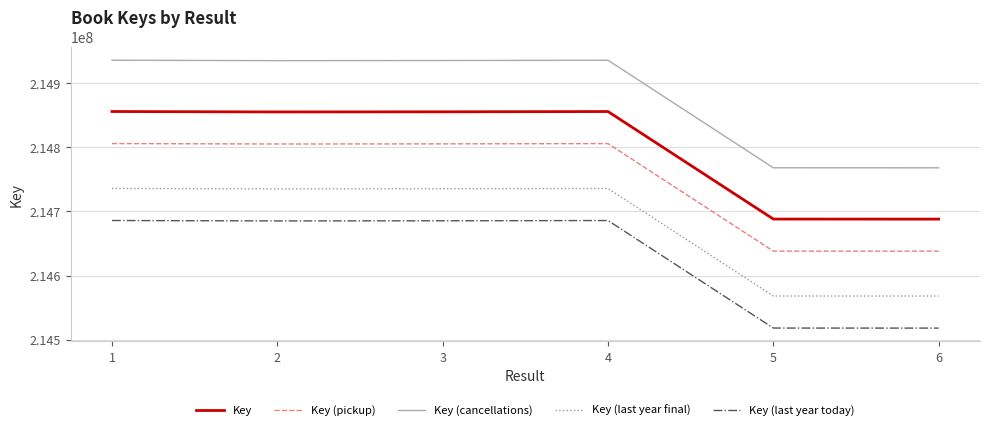

What is the difference between the Key (pickup) values at 4 and 5?

167720